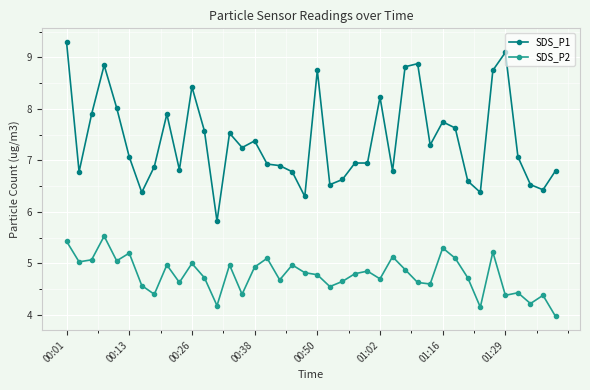

Which series has the largest total across all categories?

SDS_P1